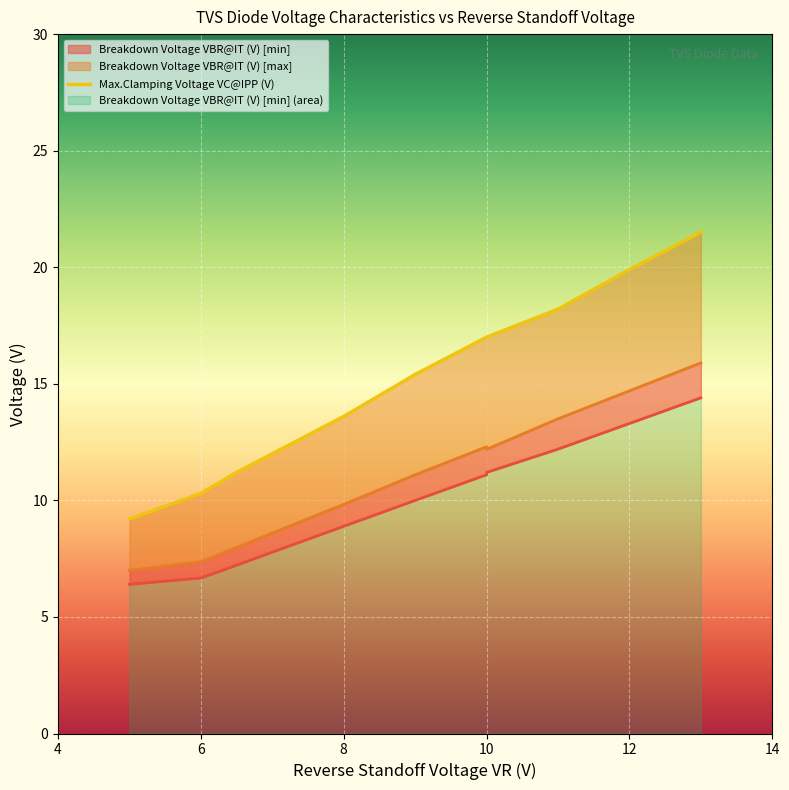

List the series in order of their overall mean, highest first.

Max.Clamping Voltage VC@IPP (V), Breakdown Voltage VBR@IT (V) [max], Breakdown Voltage VBR@IT (V) [min]